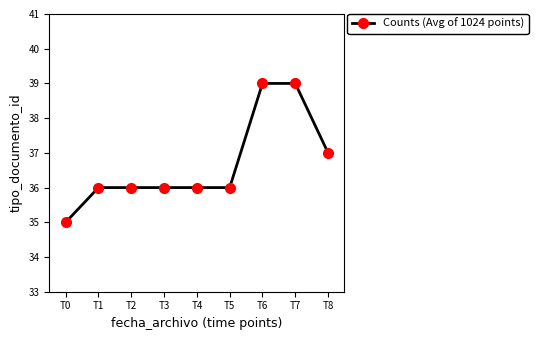

The chart shows a value of 36 at T4. True or false?

True